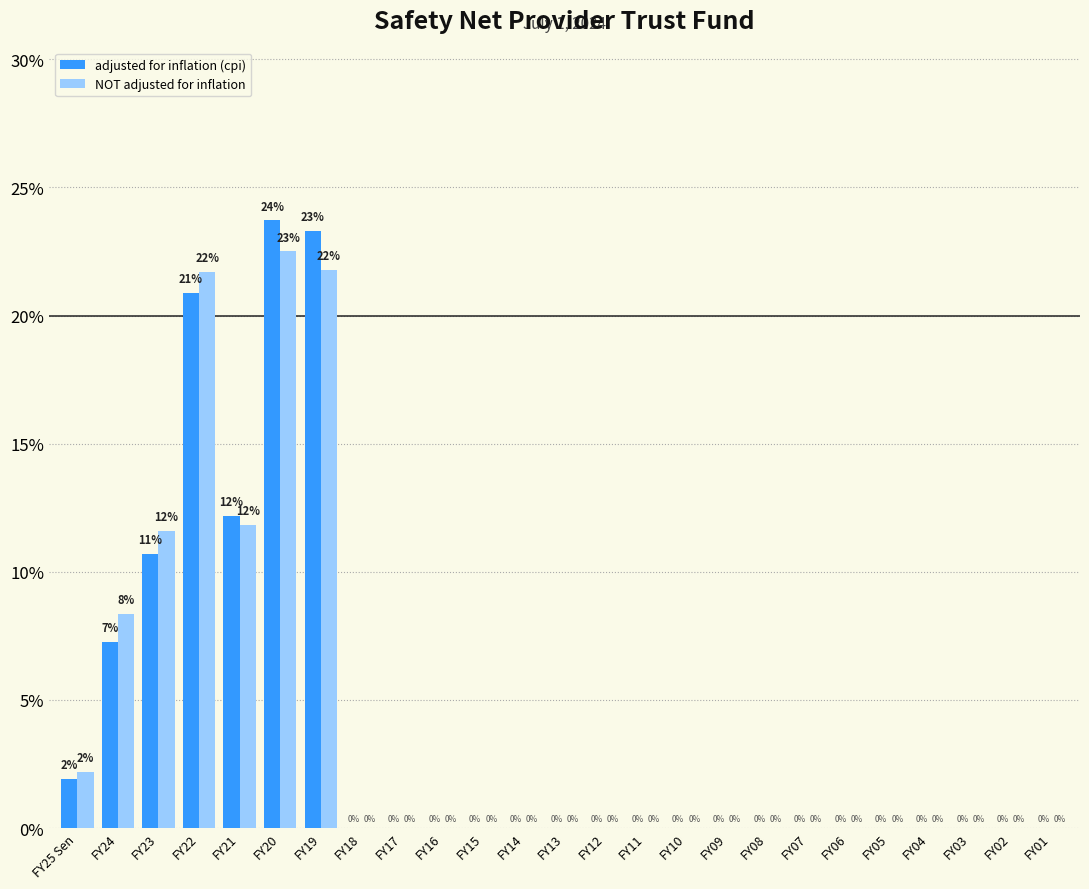

Where is adjusted for inflation (cpi) nearest to the value 11?

FY23